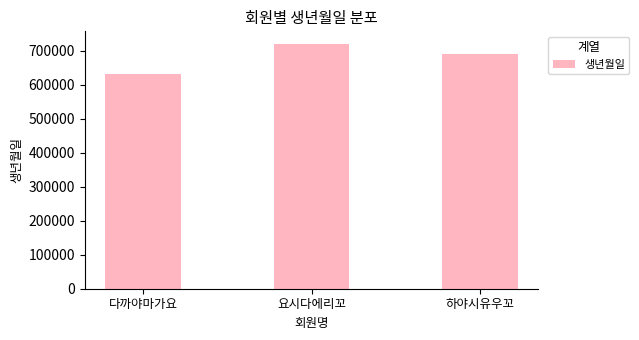

List the labels in order of value, largest first.

요시다에리꼬, 하야시유우꼬, 다까야마가요